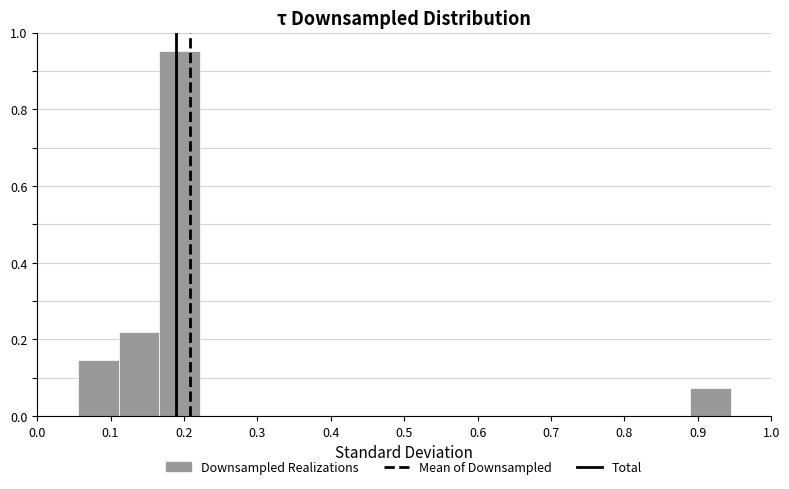

Reading left to right, list every bar in this chart as the range it spans on the x-axis followed by its height. Neither the bar edges nor the heights are printed on the chart, so give them approximately, as read against the axes.

0.00 to 0.06: 0
0.06 to 0.11: 0.14
0.11 to 0.17: 0.22
0.17 to 0.22: 0.96
0.22 to 0.28: 0
0.28 to 0.33: 0
0.33 to 0.39: 0
0.39 to 0.44: 0
0.44 to 0.50: 0
0.50 to 0.56: 0
0.56 to 0.61: 0
0.61 to 0.67: 0
0.67 to 0.72: 0
0.72 to 0.78: 0
0.78 to 0.83: 0
0.83 to 0.89: 0
0.89 to 0.94: 0.08
0.94 to 1.00: 0